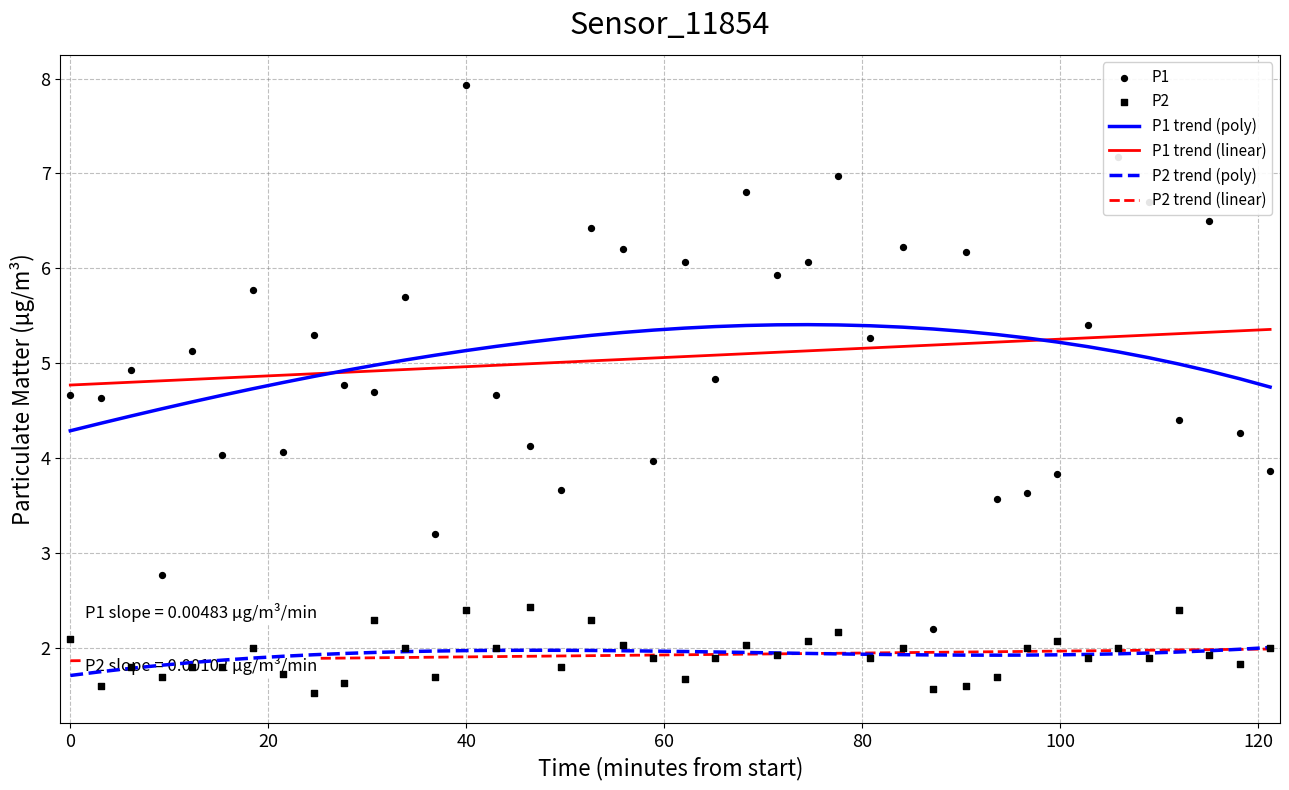

Which series has the largest total across all categories?

P1 trend (poly)